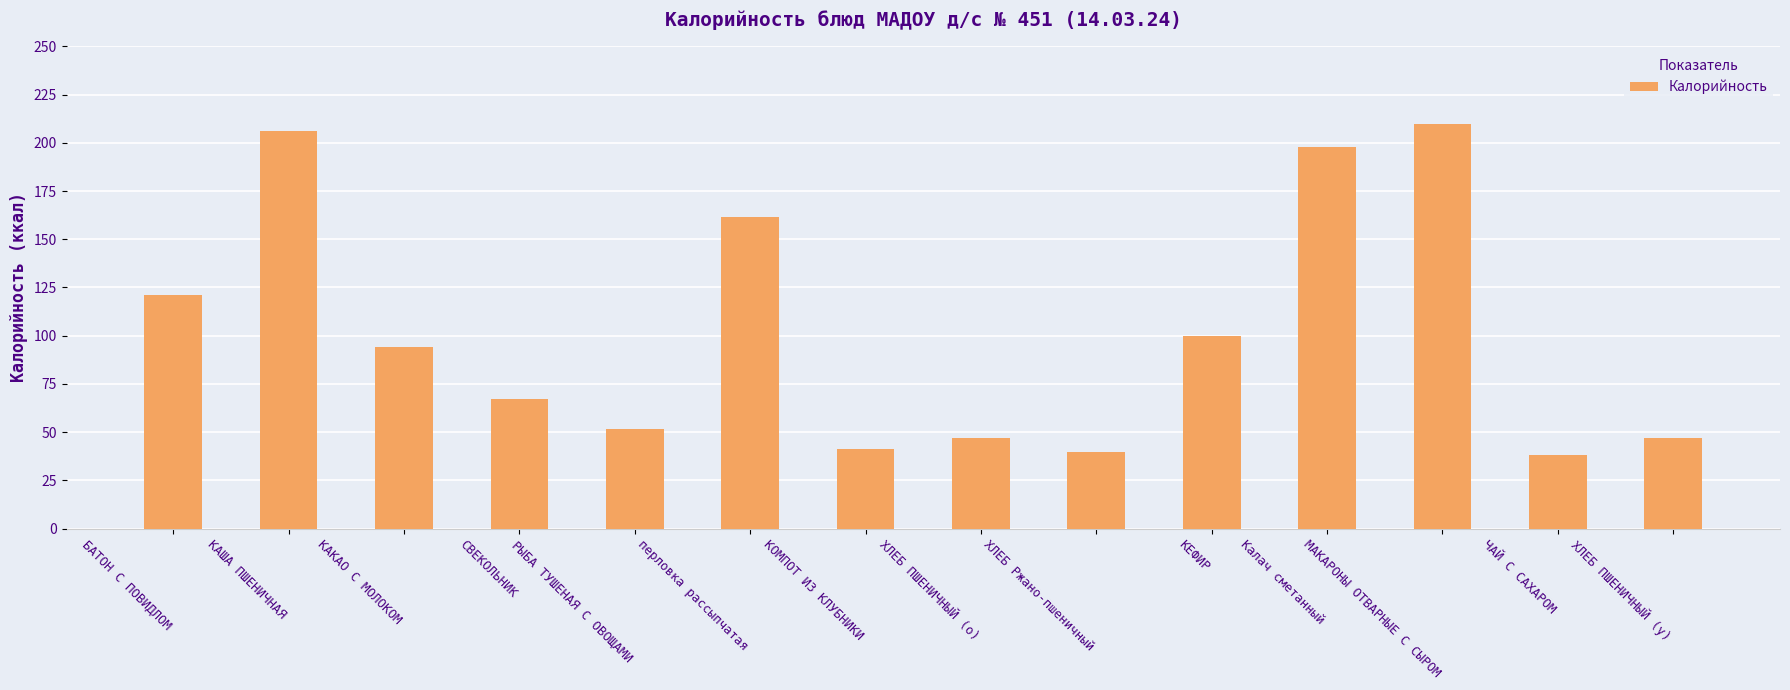

How many values are below 94?

7